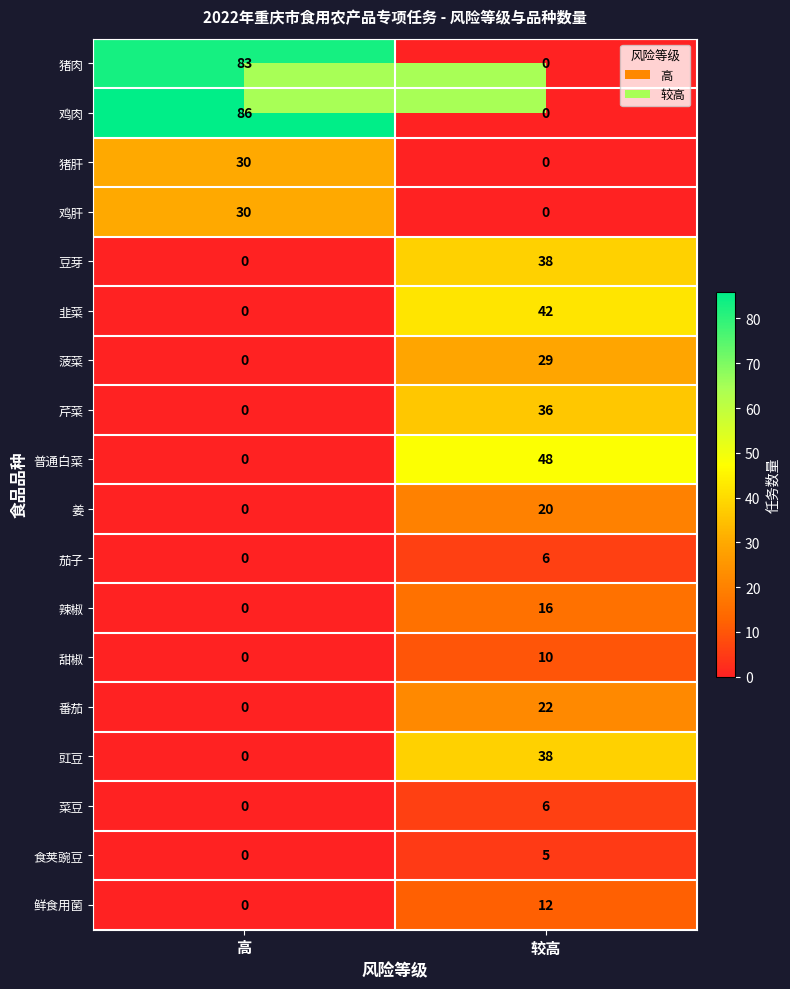

Where is 菠菜 nearest to the value 14?

高